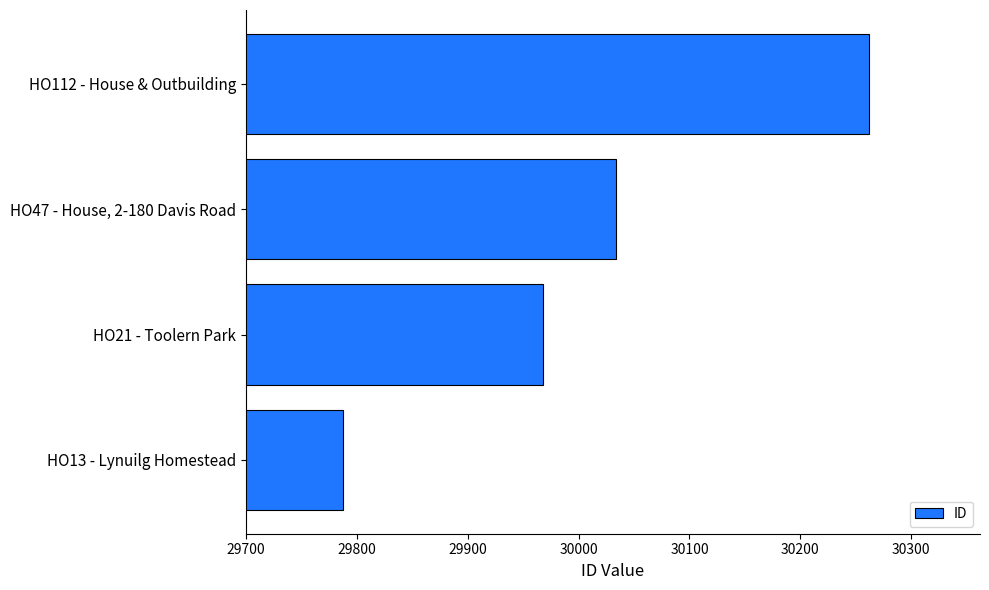

Which has a higher value, HO21 - Toolern Park or HO112 - House & Outbuilding?

HO112 - House & Outbuilding